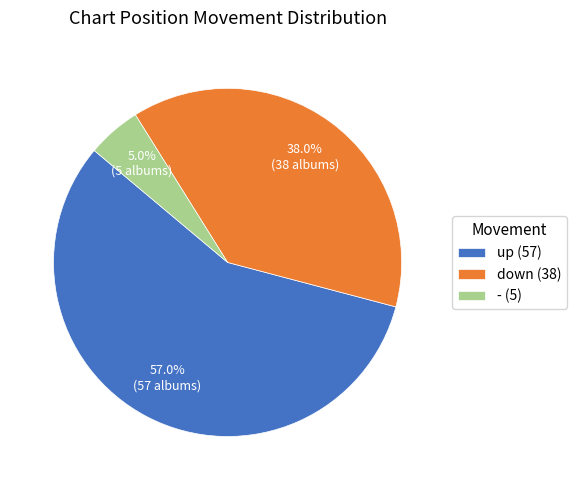

Is the sum of down and - greater than half?

No